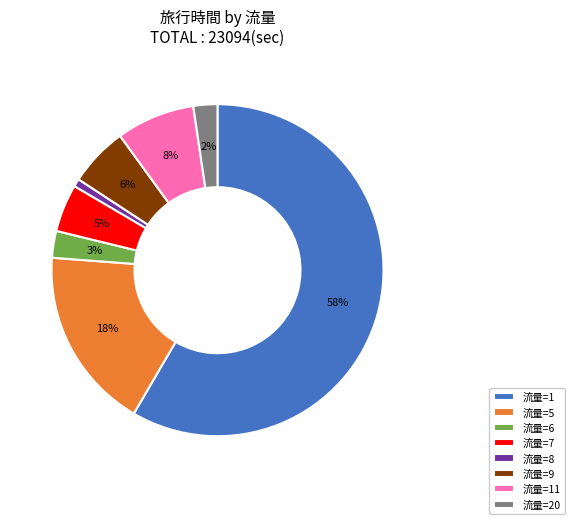

Which slice represents more than half of the pie?

流量=1